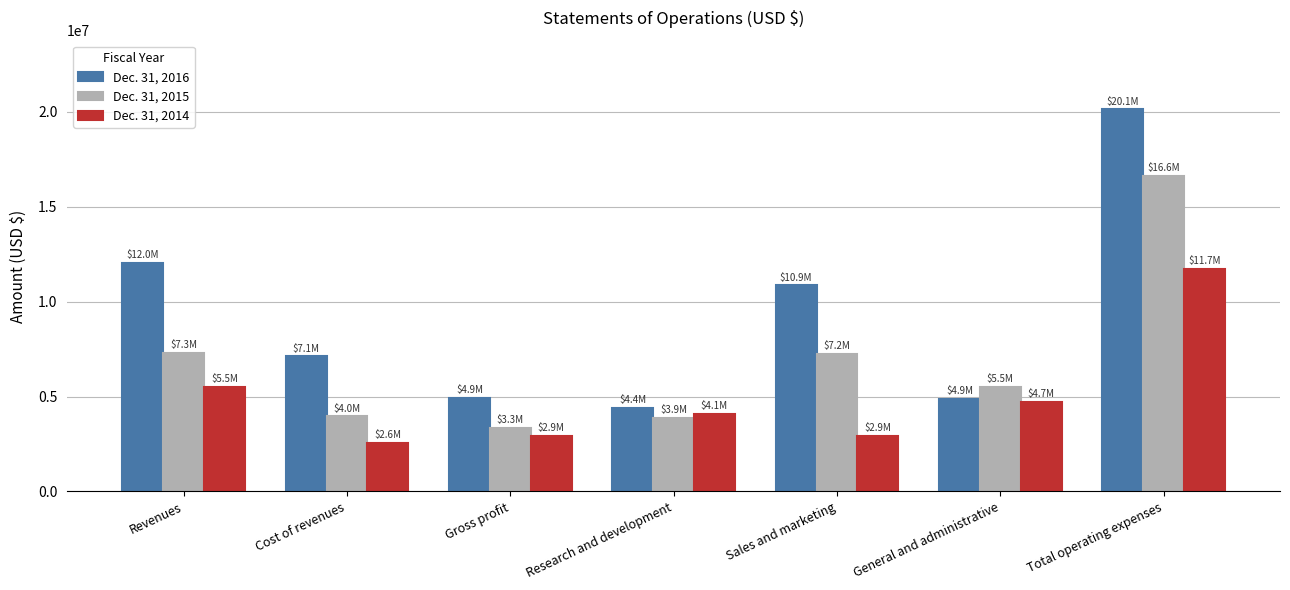

What is the label of the 1st bar from the left?

Revenues